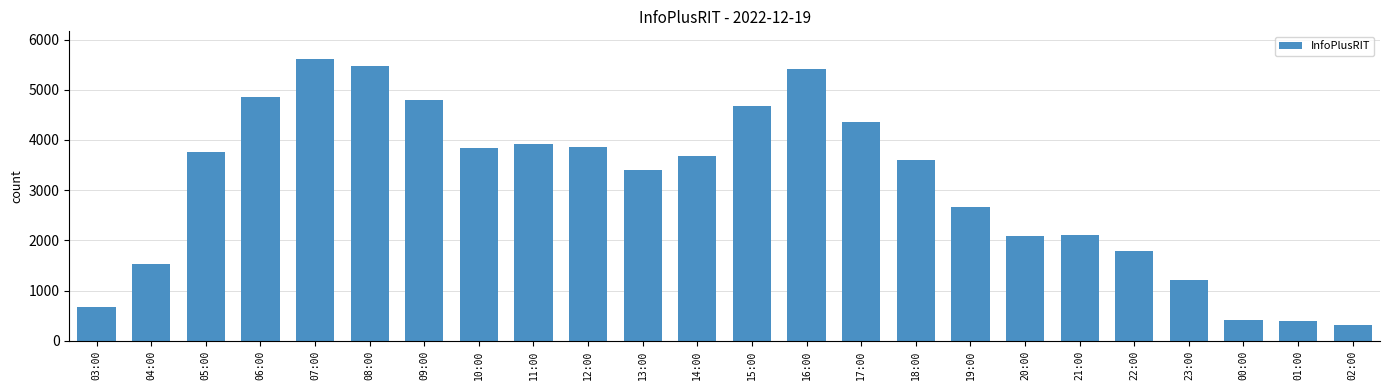

What is the change in value from 10:00 to 23:00?

-2635